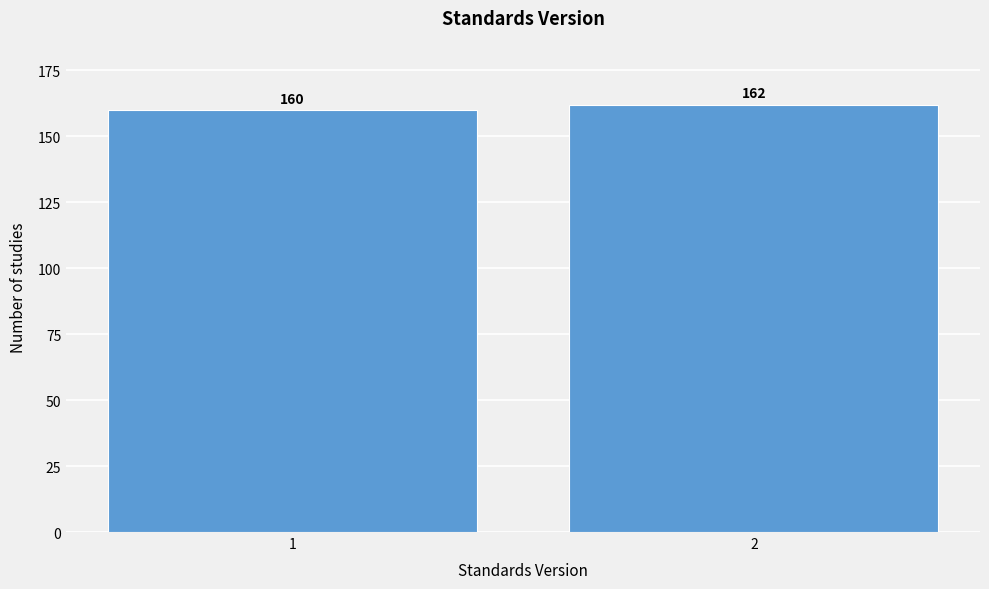

Reading left to right, what are all the values shown in this chart?

160	162